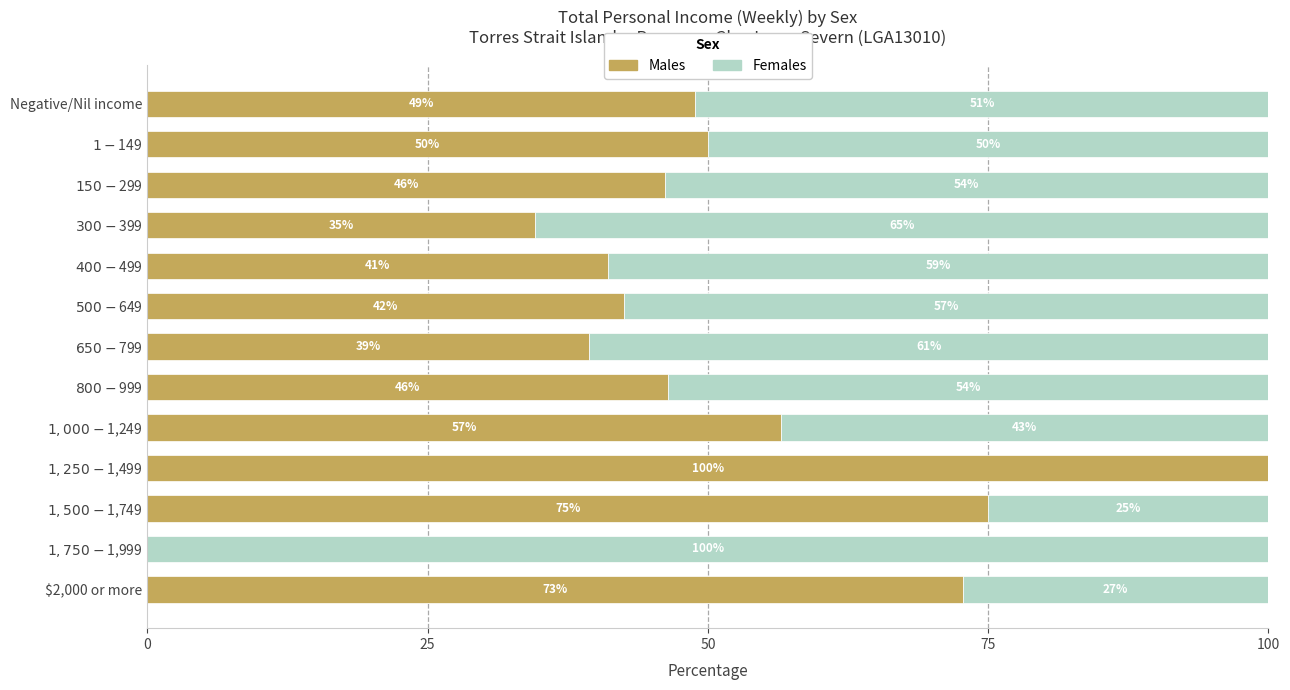

What is the sum of all Males values?

653.3